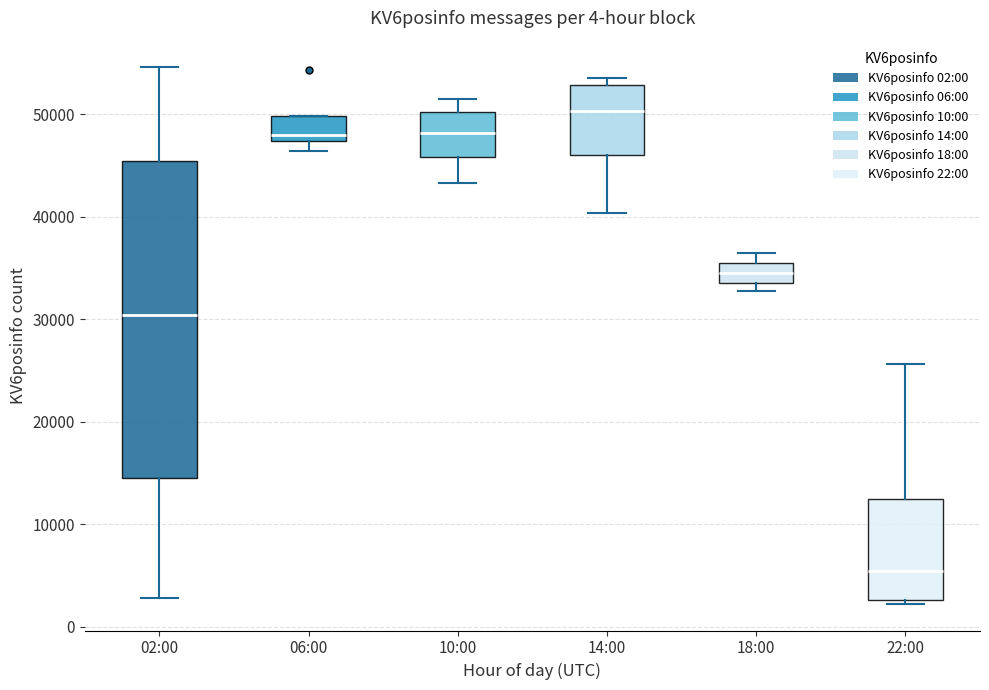

Reading left to right, transcribe this box plot: for each box, give where its median line is, the range the box spans, and where its two whiskers end, as read against the y-axis. The values are not printed on the chart, so give them approximately, as read against the axis.

02:00: median 30000, box 15000 to 45000, whiskers 3000 to 55000
06:00: median 48000, box 47000 to 50000, whiskers 46000 to 50000
10:00: median 48000, box 46000 to 50000, whiskers 43000 to 51000
14:00: median 50000, box 46000 to 53000, whiskers 40000 to 53000 (just above the box's upper edge)
18:00: median 34000 (inside the box), box 34000 to 35000, whiskers 33000 to 36000
22:00: median 5000, box 3000 to 12000, whiskers 2000 to 26000